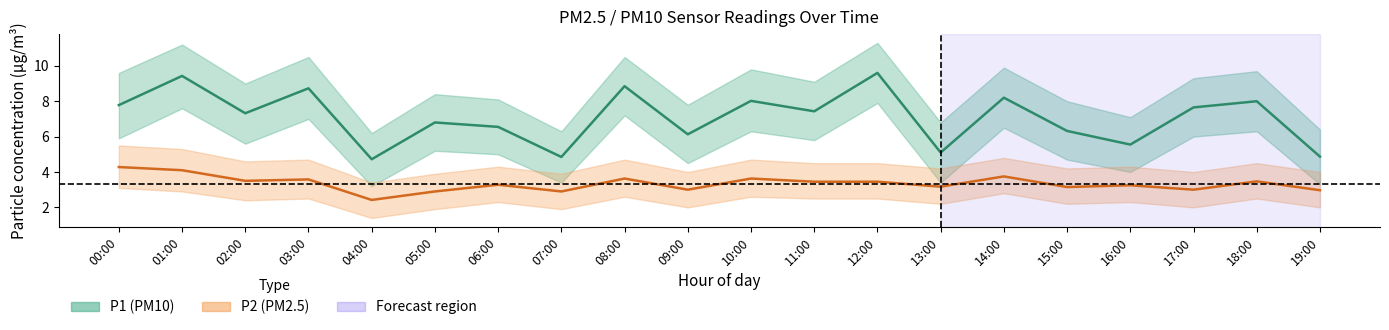

Reading left to right, list all the values displayed in this chart.

P1 (PM10): 00:00=7.8	01:00=9.4	02:00=7.3	03:00=8.7	04:00=4.7	05:00=6.8	06:00=6.5	07:00=4.8	08:00=8.8	09:00=6.1	10:00=8.0	11:00=7.4	12:00=9.6	13:00=5.1	14:00=8.2	15:00=6.3	16:00=5.5	17:00=7.7	18:00=8.0	19:00=4.9
P2 (PM2.5): 00:00=4.3	01:00=4.1	02:00=3.5	03:00=3.6	04:00=2.4	05:00=2.9	06:00=3.3	07:00=2.9	08:00=3.6	09:00=3.0	10:00=3.6	11:00=3.5	12:00=3.5	13:00=3.2	14:00=3.8	15:00=3.1	16:00=3.2	17:00=3.0	18:00=3.5	19:00=3.0